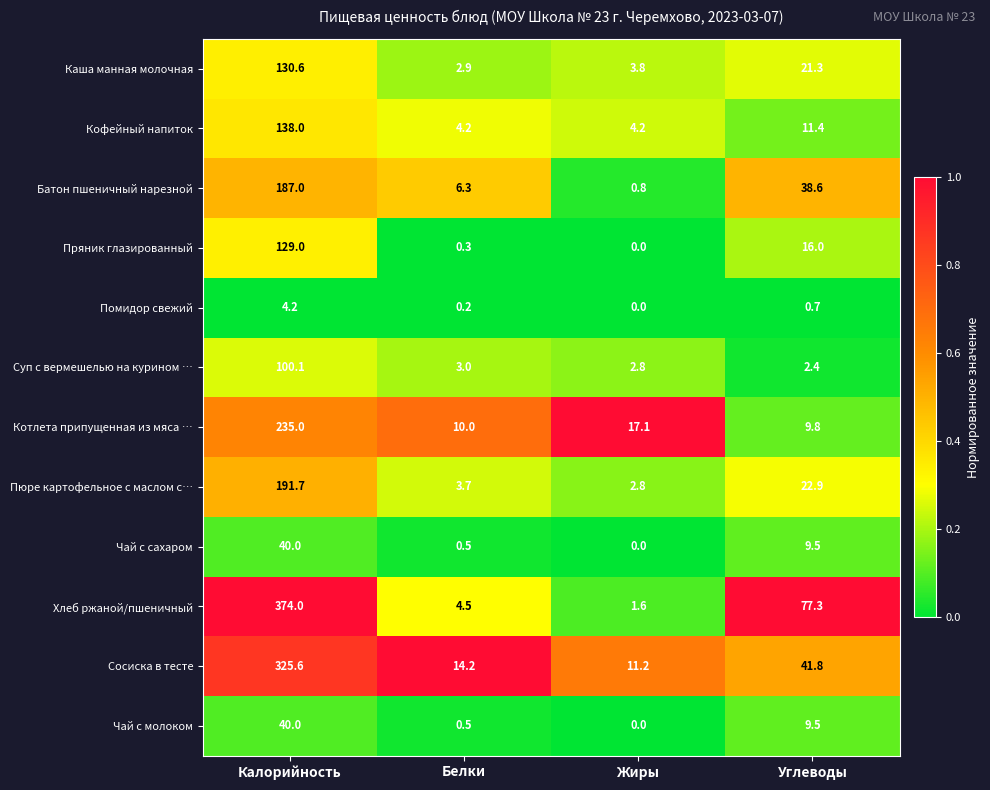

How many data points in Каша манная молочная are less than 21?

2